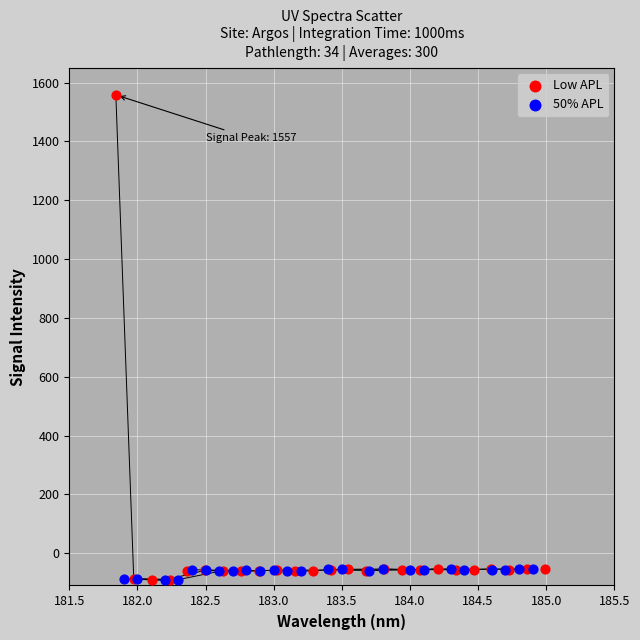

Which series reaches the maximum Y coordinate?

Low APL